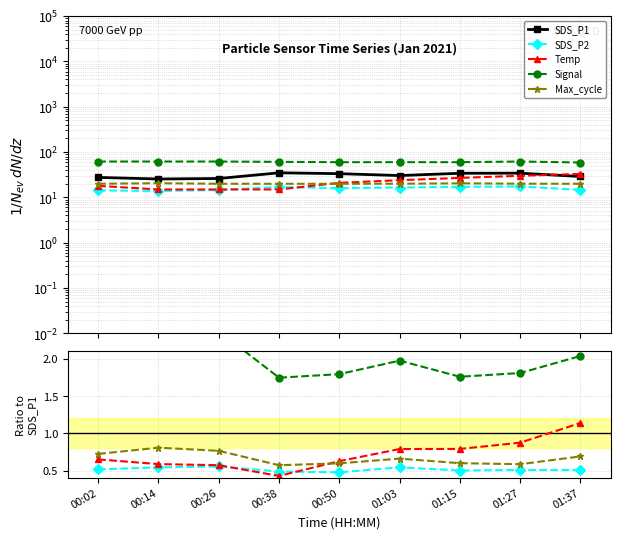

What is the label of the 5th point from the left?

00:50